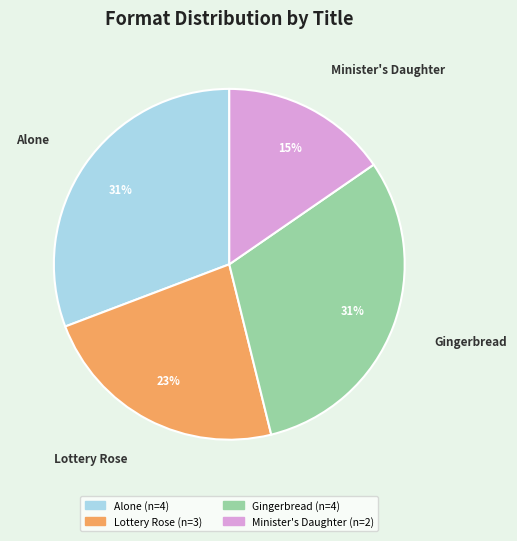

Approximately how many times larger is the value at Gingerbread compared to Lottery Rose?

1.3